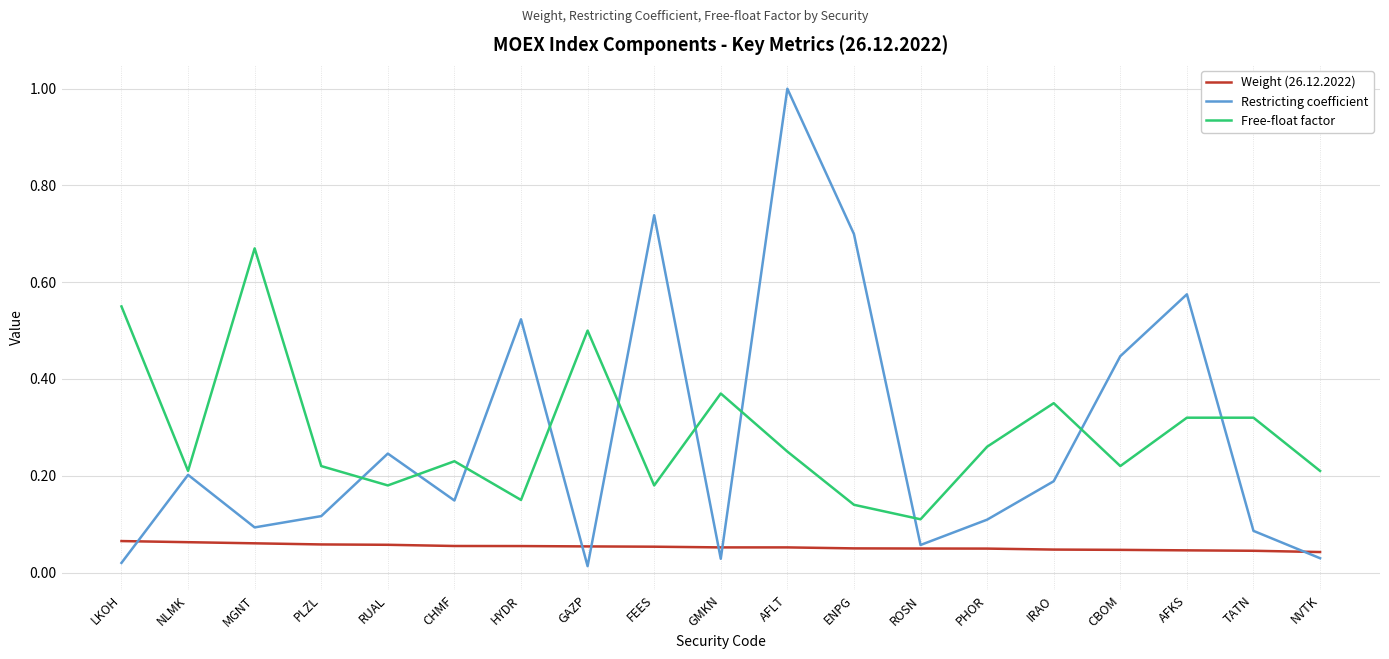

How many categories are shown in the chart?

19